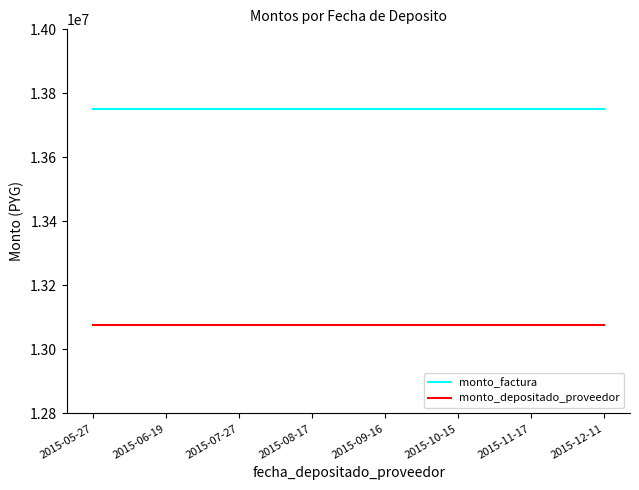

What is the maximum value shown in the chart?

13750000